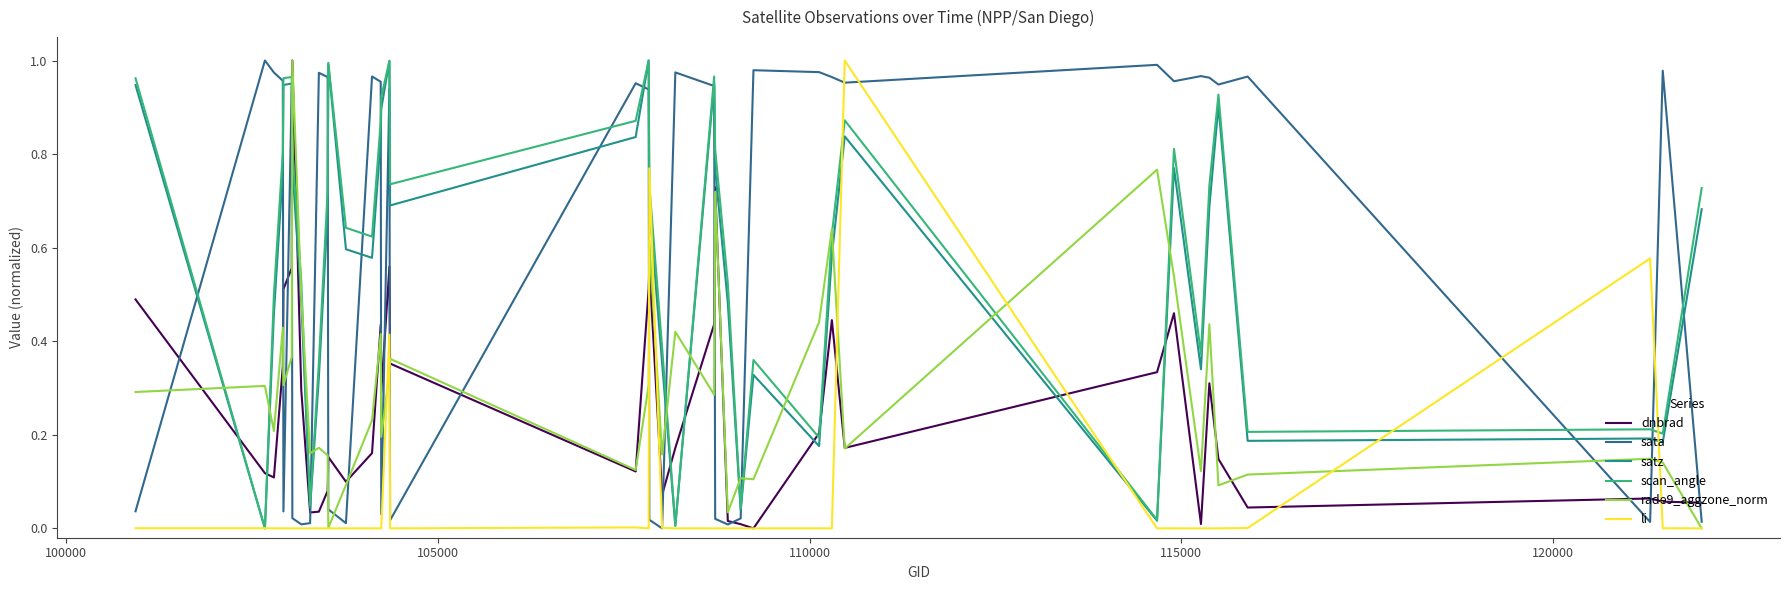

Does the chart have visible grid lines?

No